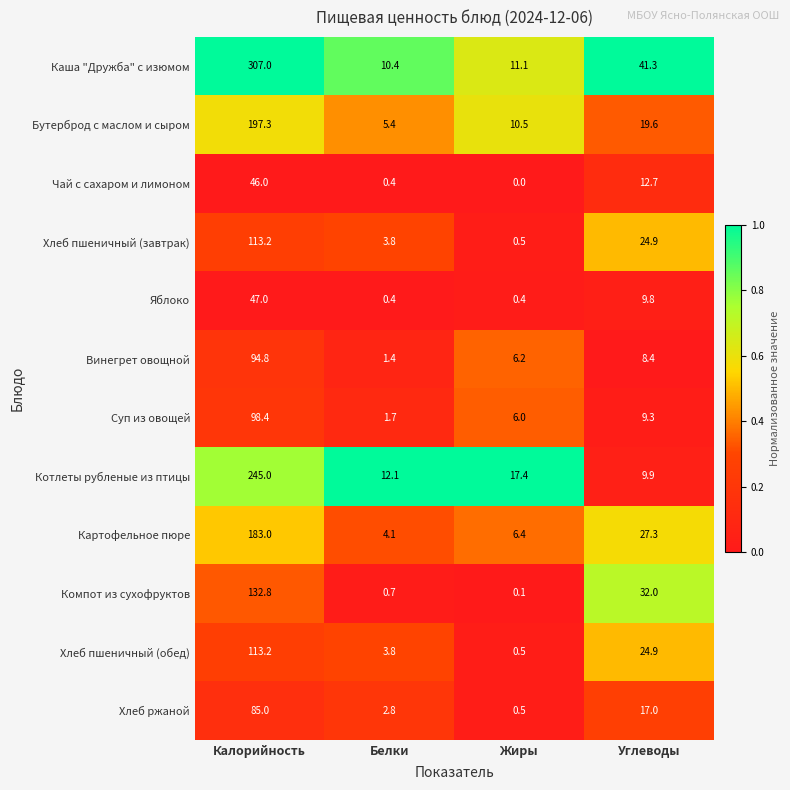

What is the greatest value displayed?

307.0